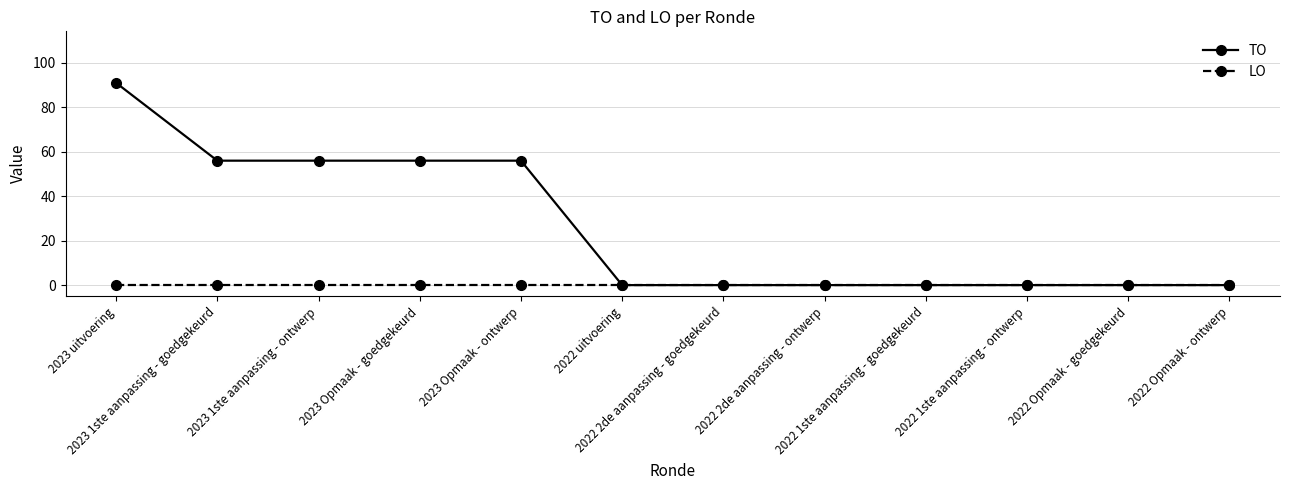

Which series has the largest total across all categories?

TO